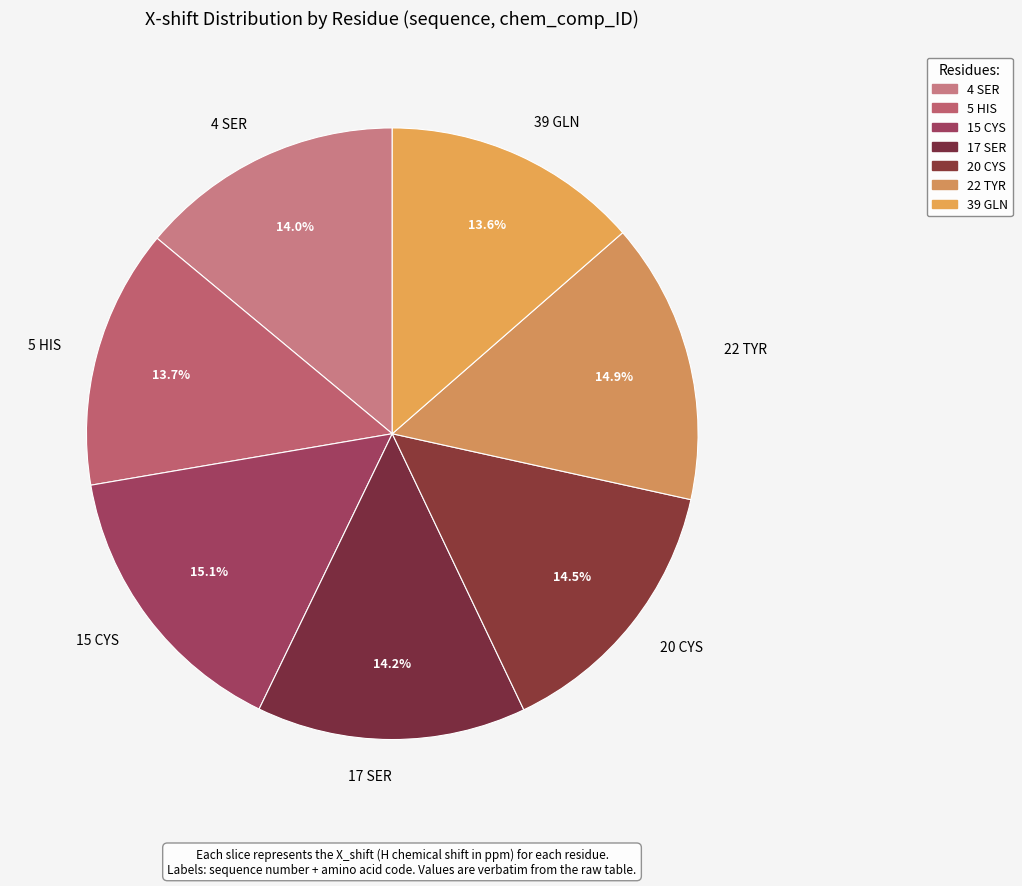

Between 5 HIS and 22 TYR, which is larger?

22 TYR